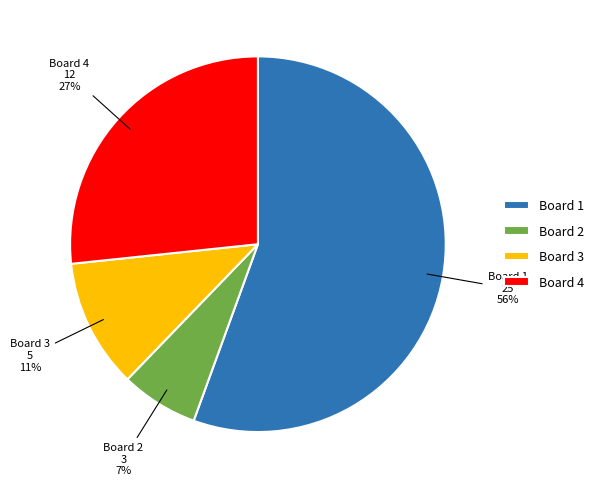

Between Board 3 and Board 4, which is larger?

Board 4